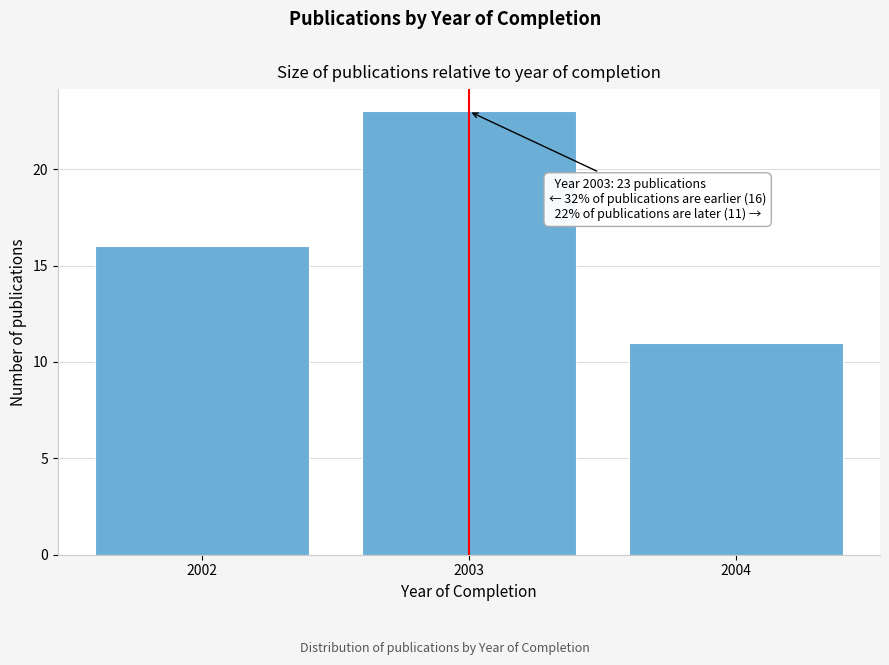

Reading left to right, transcribe all the data shown in this chart.

16	23	11